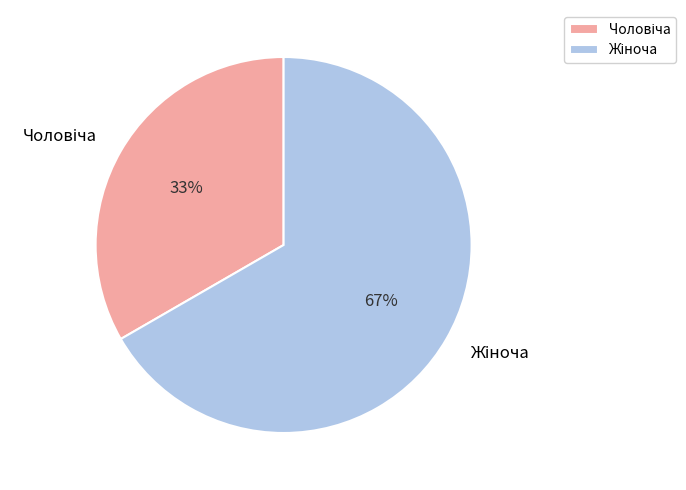

To the nearest percent, what is the average slice percentage?

50%